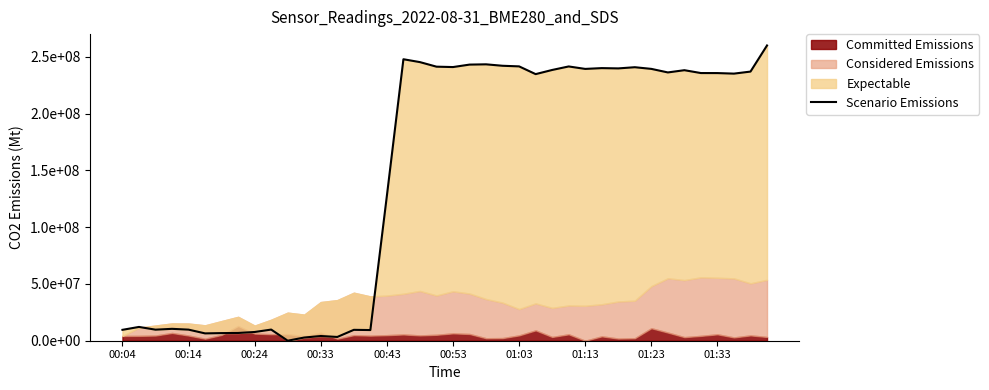

How many points are lower than both their immediate neighbors (excluding endpoints)?

11